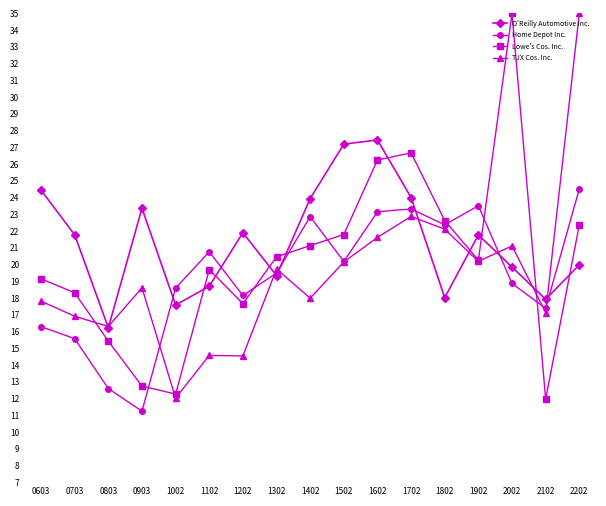

Count the number of data series in this chart.

4